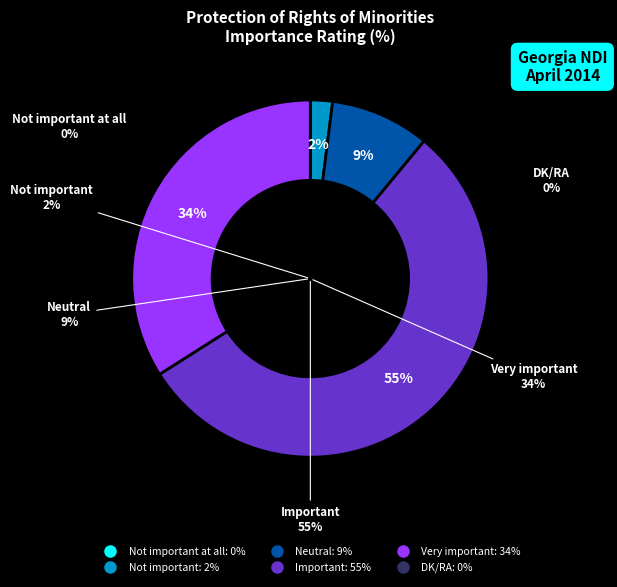

Count the number of slices in the pie.

6